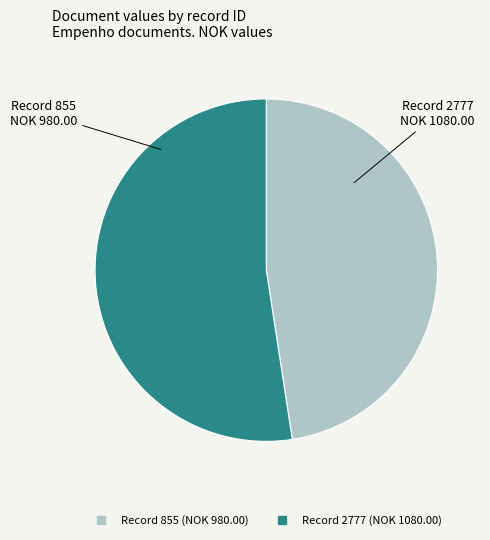

Does any single category account for the majority?

Yes